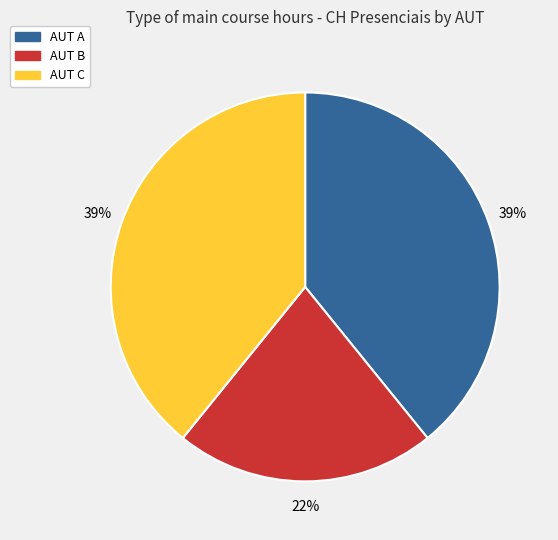

To the nearest percent, what is the average slice percentage?

33%